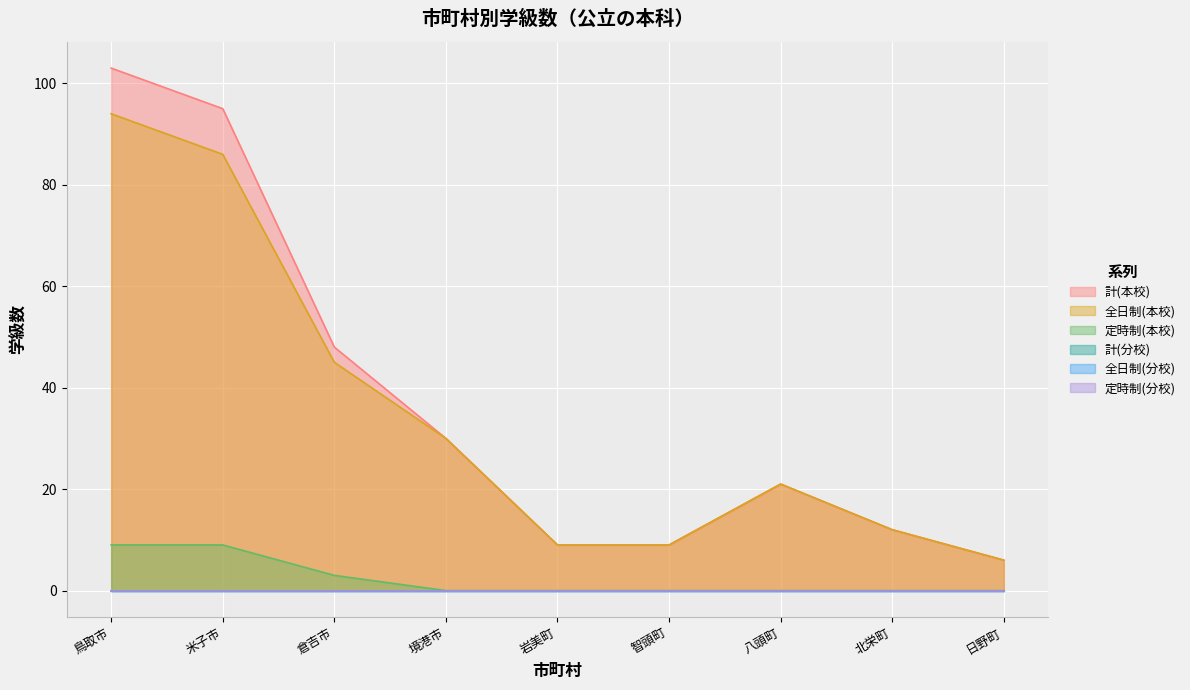

What is the total value across all series at 日野町?

12